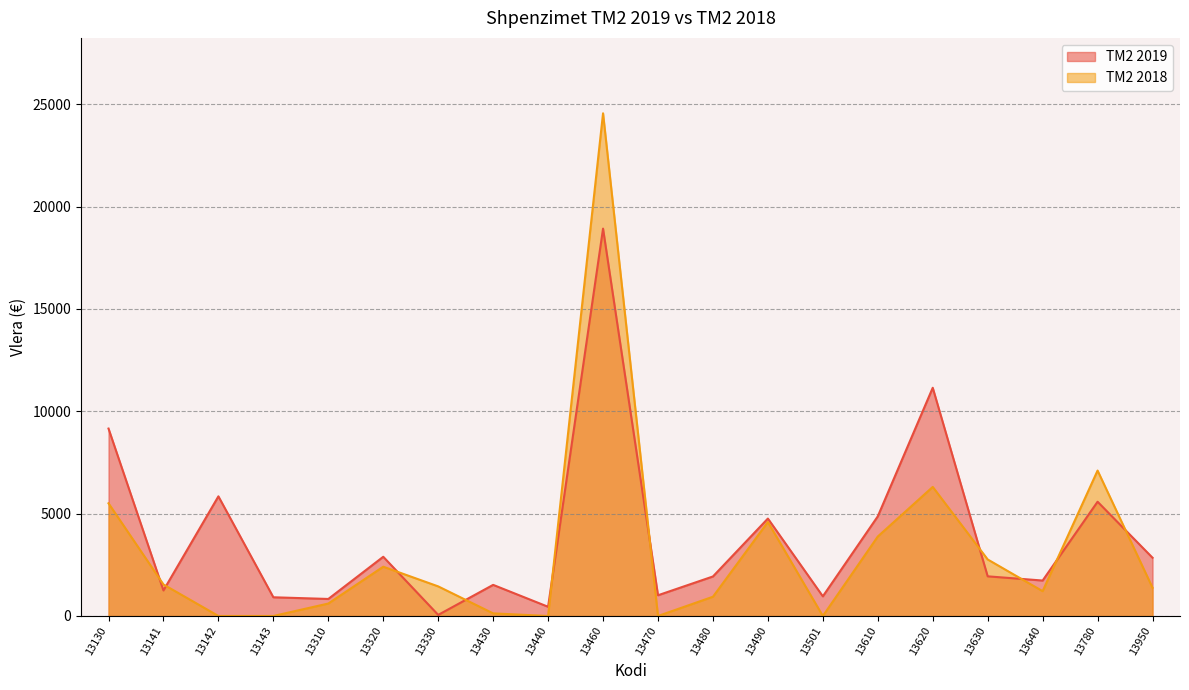

What is the total value across all series at 13630?

4698.6